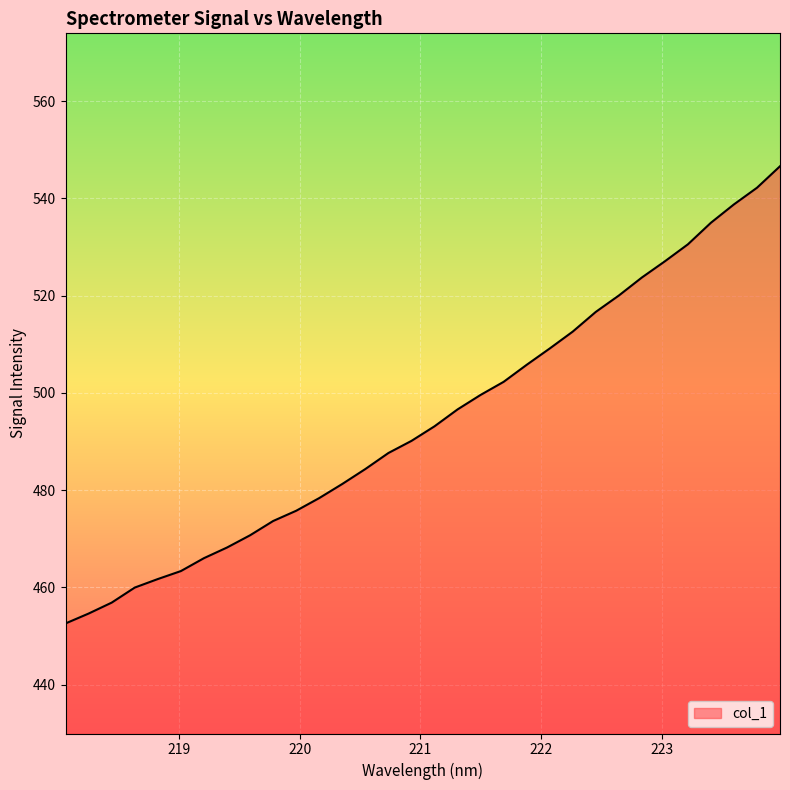

How many lines are shown in the chart?

1